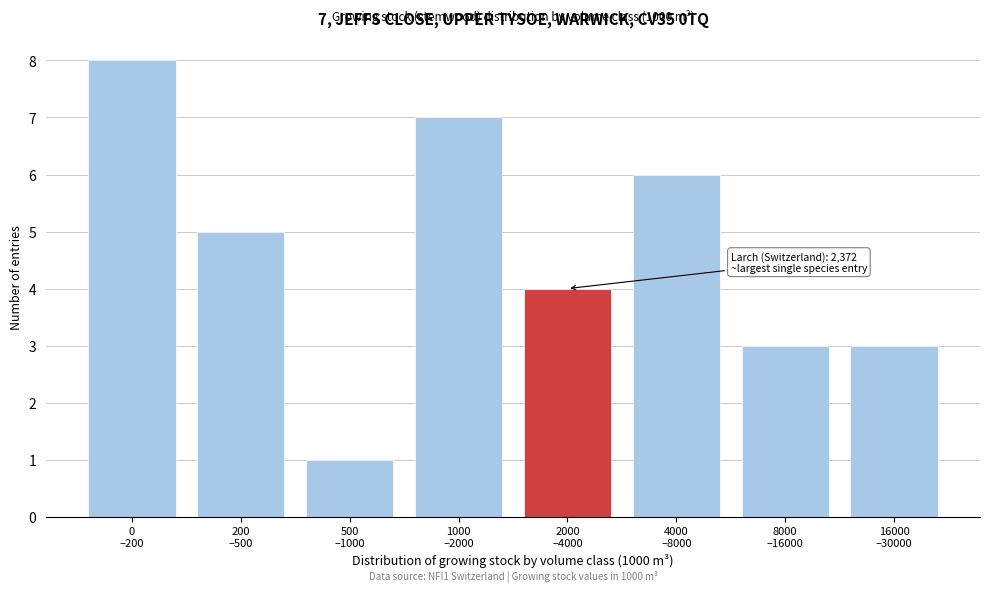

Reading right to left, list all the values displayed in this chart.

3	3	6	4	7	1	5	8